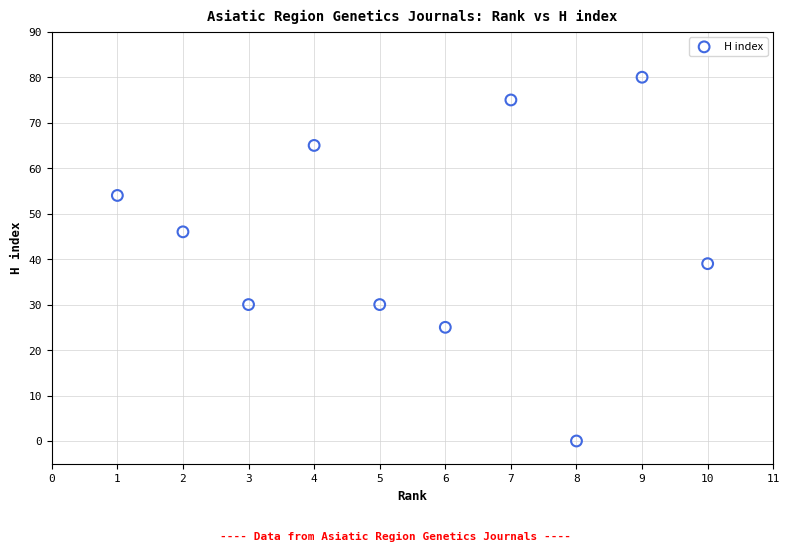

What is the range of Y values (max minus min)?

80